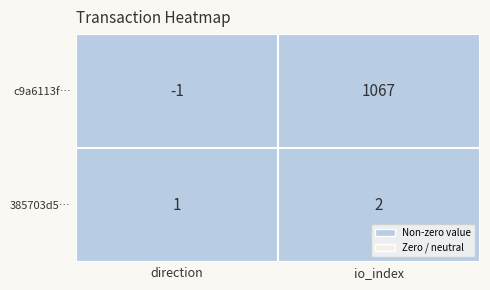

Reading left to right, transcribe all the data shown in this chart.

c9a6113f89b395d01ce860a1848dce11f666bf7: -1	1067
385703d569a47c5ae80d362356fe727a1038bd4: 1	2